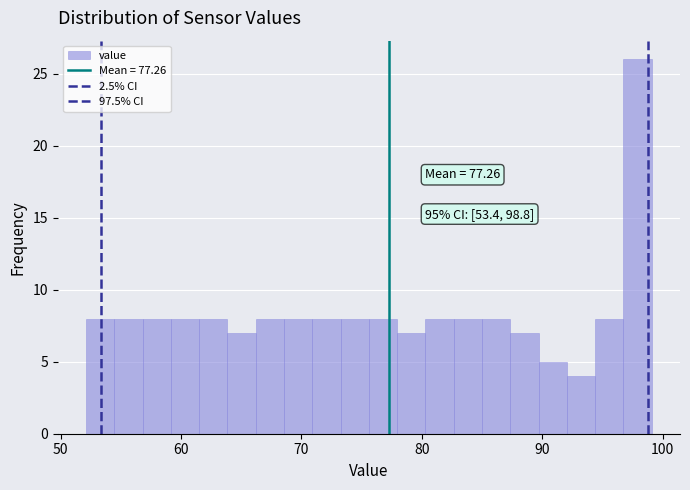

Read against the x-axis, roughly where is the centre of the tallest bar?

98